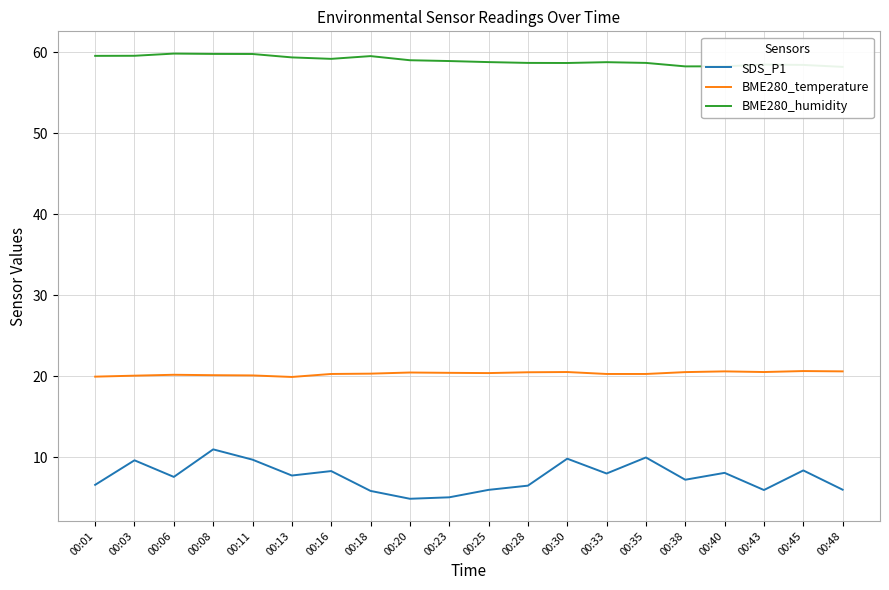

At 00:11, list the series in order from largest to smallest.

BME280_humidity, BME280_temperature, SDS_P1